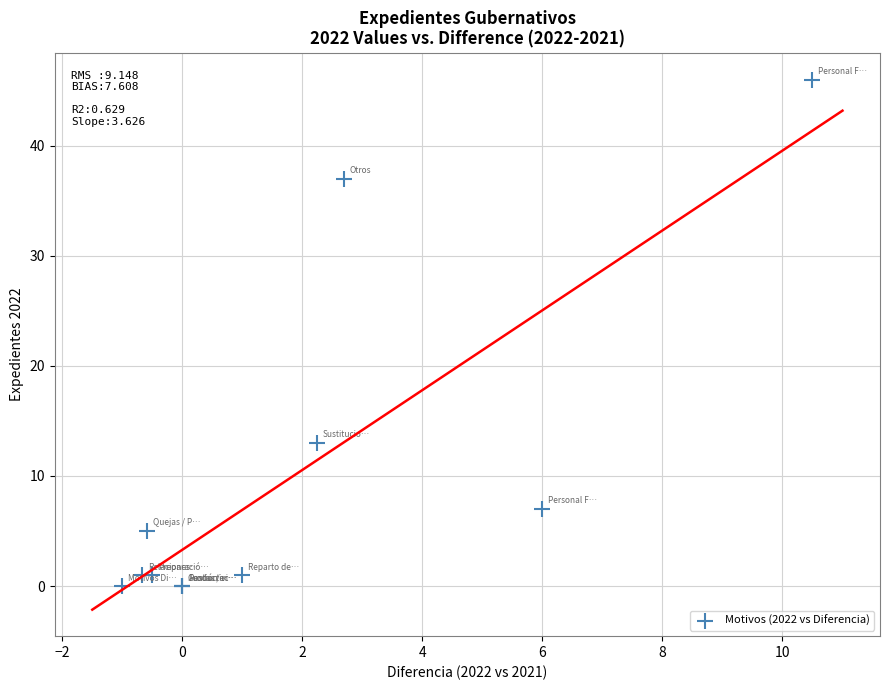

What Y value in the scatter plot is closest to 23?

13